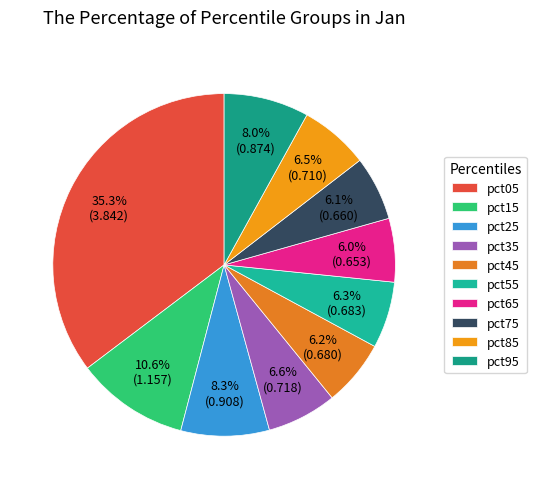

What is the total percentage of pct95 and pct75?

14.1%